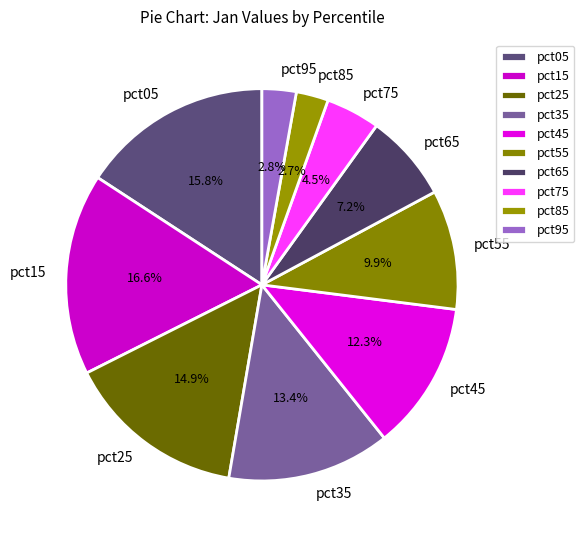

Is there a majority slice in this chart?

No